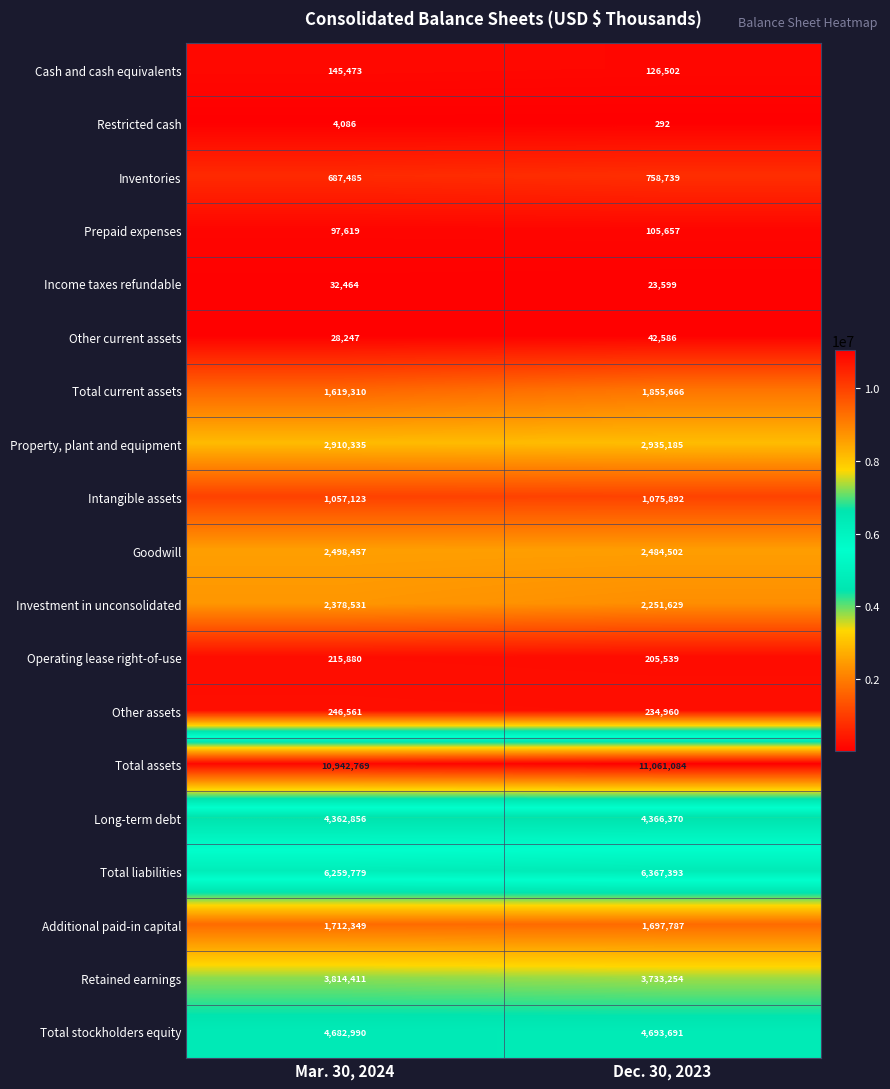

What is the total value across all series at Mar. 30, 2024?

43696725